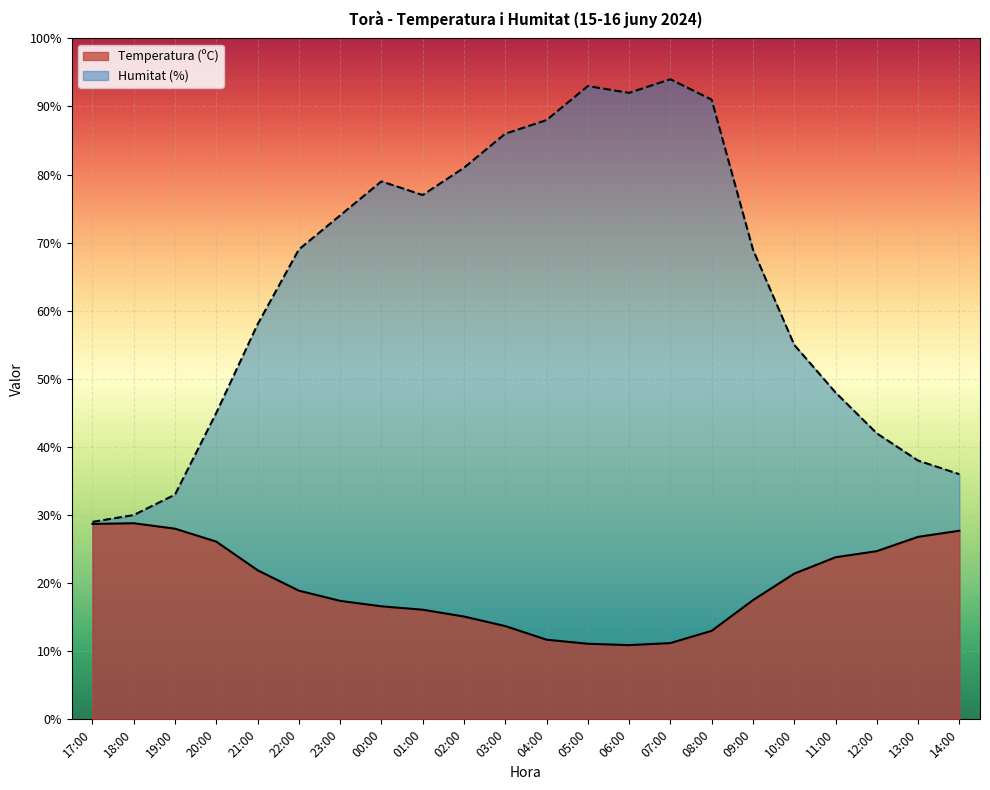

What are all the series names shown in the legend?

Temperatura (ºC), Humitat (%)